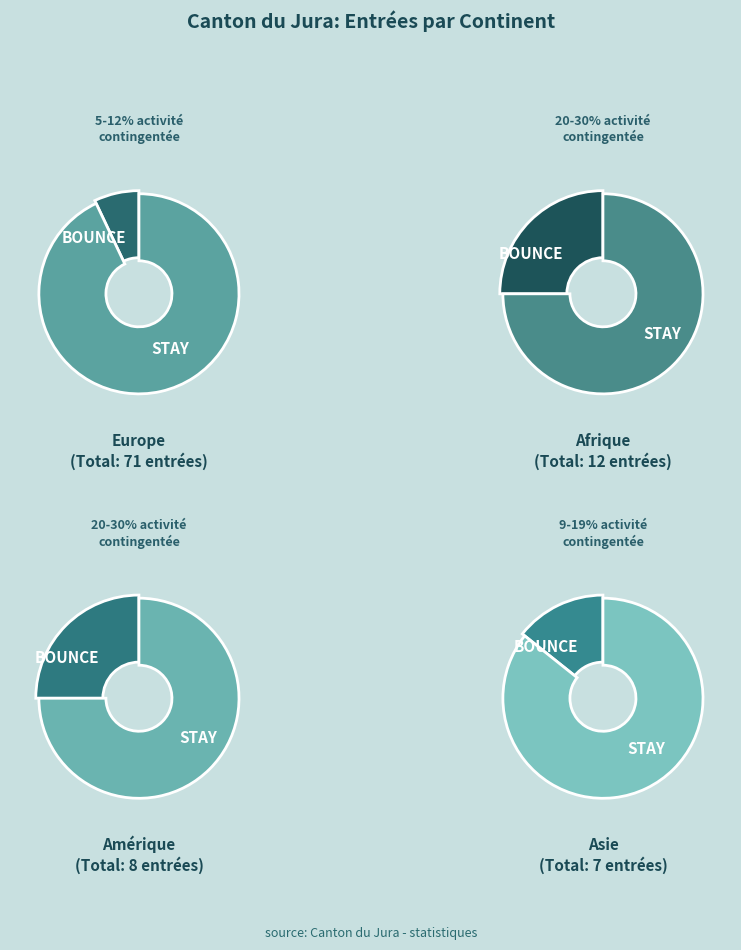

Rank the categories by value from lowest to highest.

Asie, Amérique, Afrique, Europe